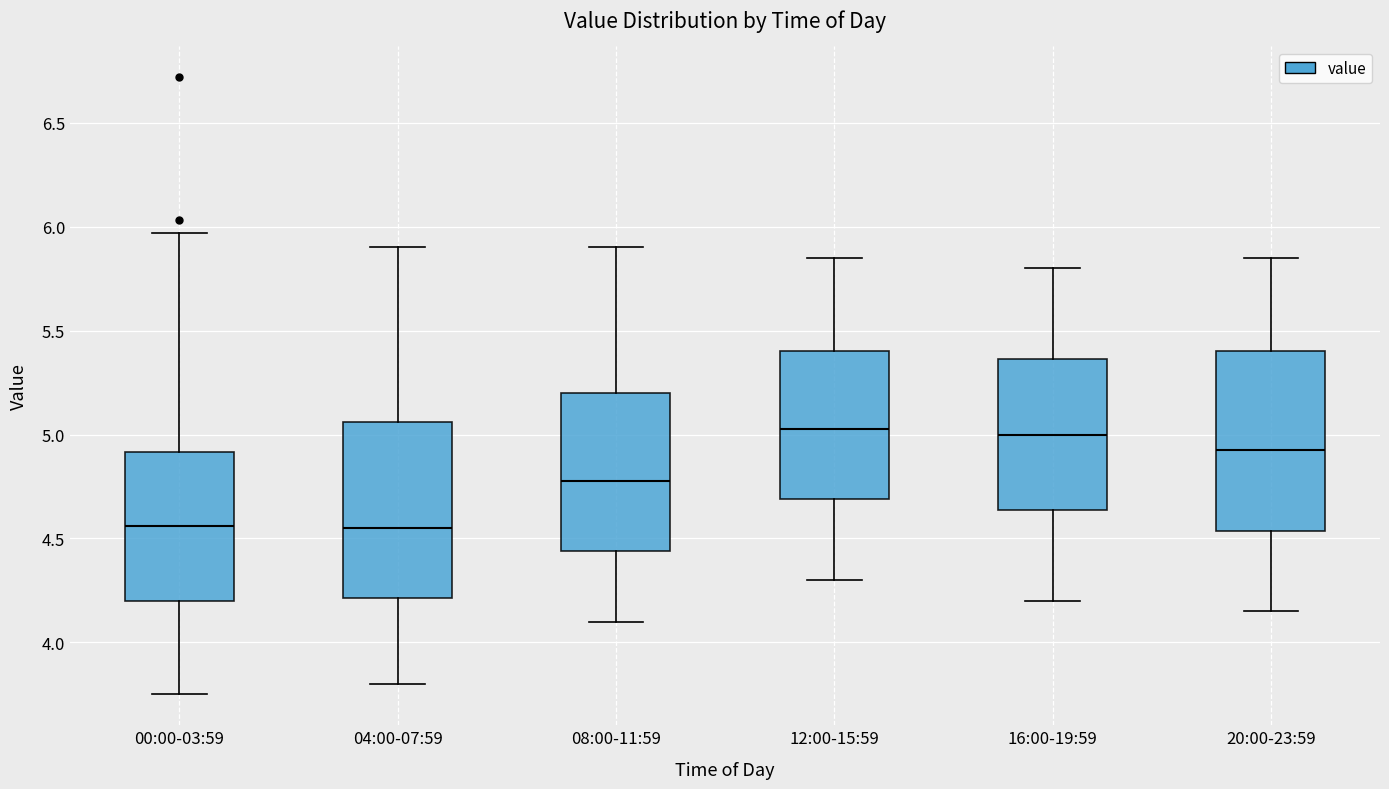

Reading left to right, transcribe this box plot: for each box, give where its median line is, the range the box spans, and where its two whiskers end, as read against the y-axis. The values are not printed on the chart, so give them approximately, as read against the axis.

00:00-03:59: median 4.55, box 4.20 to 4.90, whiskers 3.75 to 5.95
04:00-07:59: median 4.55, box 4.20 to 5.05, whiskers 3.80 to 5.90
08:00-11:59: median 4.80, box 4.45 to 5.20, whiskers 4.10 to 5.90
12:00-15:59: median 5.05, box 4.70 to 5.40, whiskers 4.30 to 5.85
16:00-19:59: median 5.00, box 4.65 to 5.35, whiskers 4.20 to 5.80
20:00-23:59: median 4.95, box 4.55 to 5.40, whiskers 4.15 to 5.85